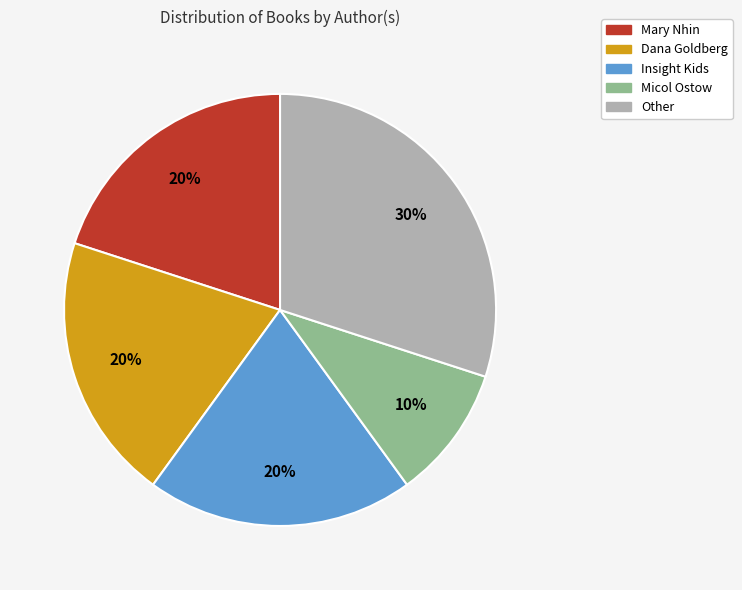

Does any single category account for the majority?

No